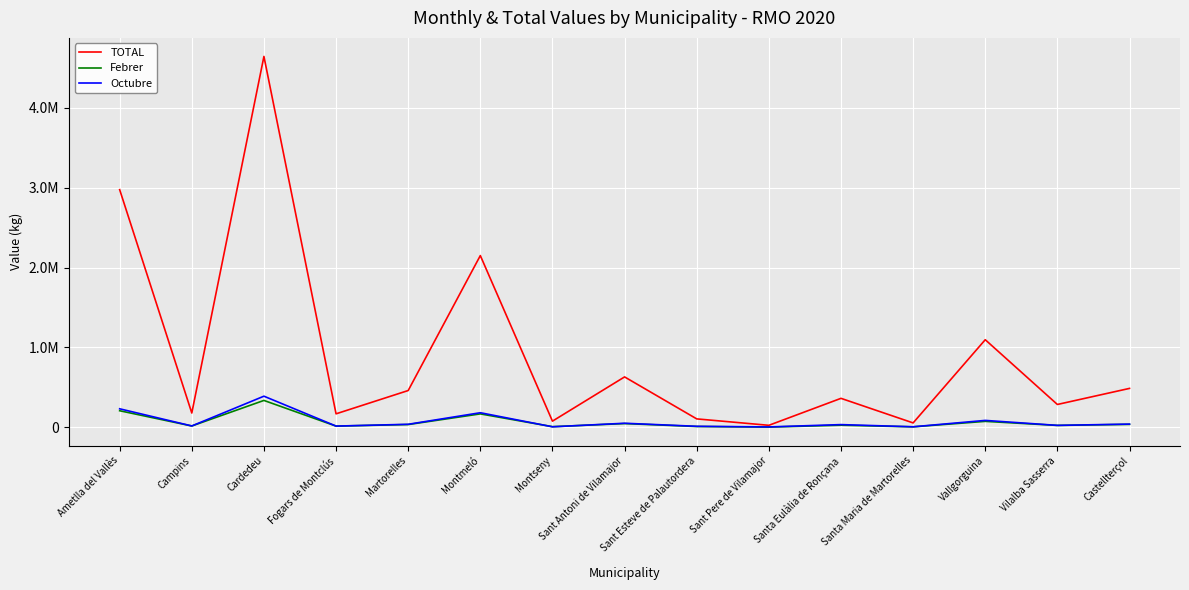

What position from the right is Sant Esteve de Palautordera?

7